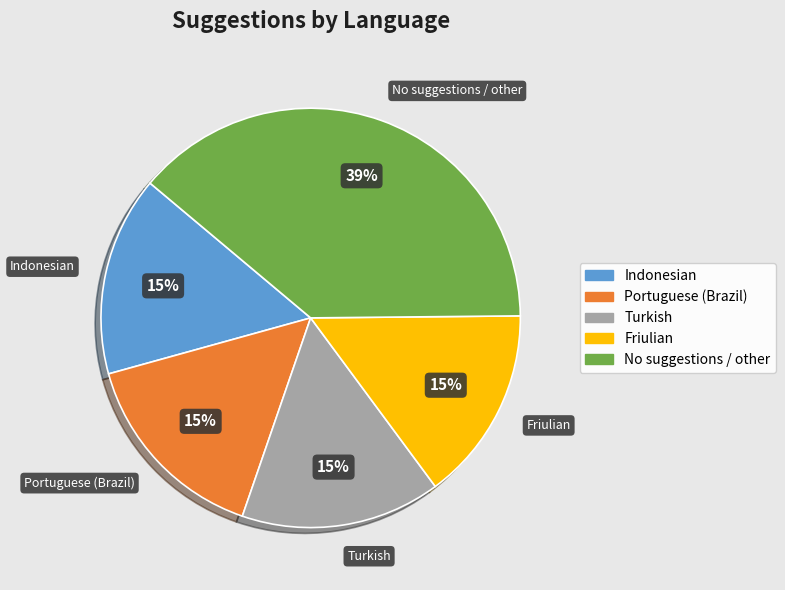

Count the number of slices in the pie.

5